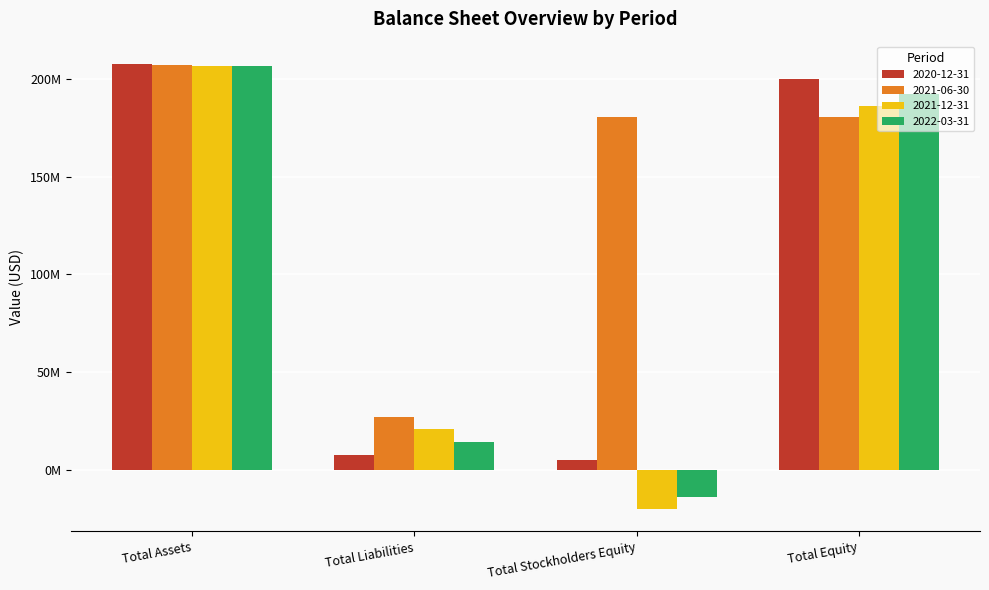

Does the chart contain any negative values?

Yes